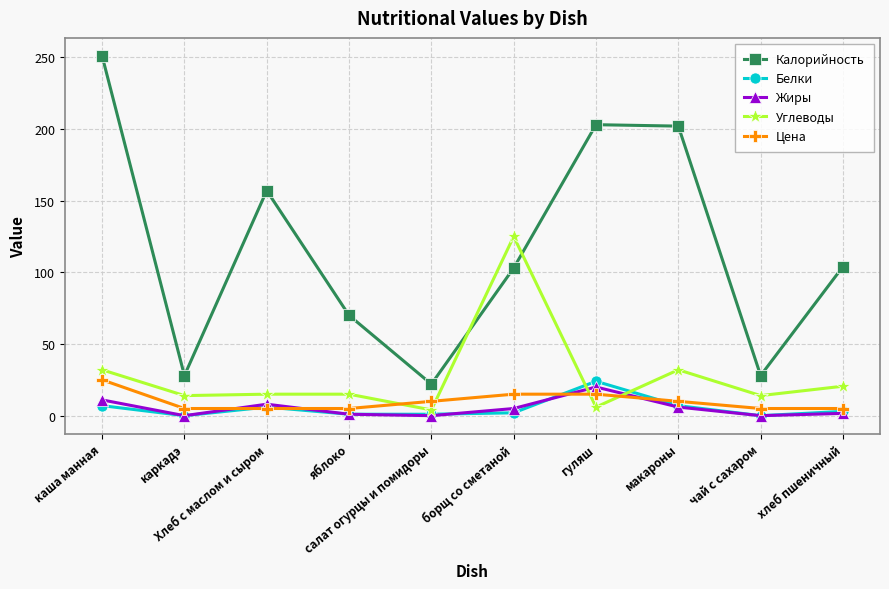

What are all the series names shown in the legend?

Калорийность, Белки, Жиры, Углеводы, Цена